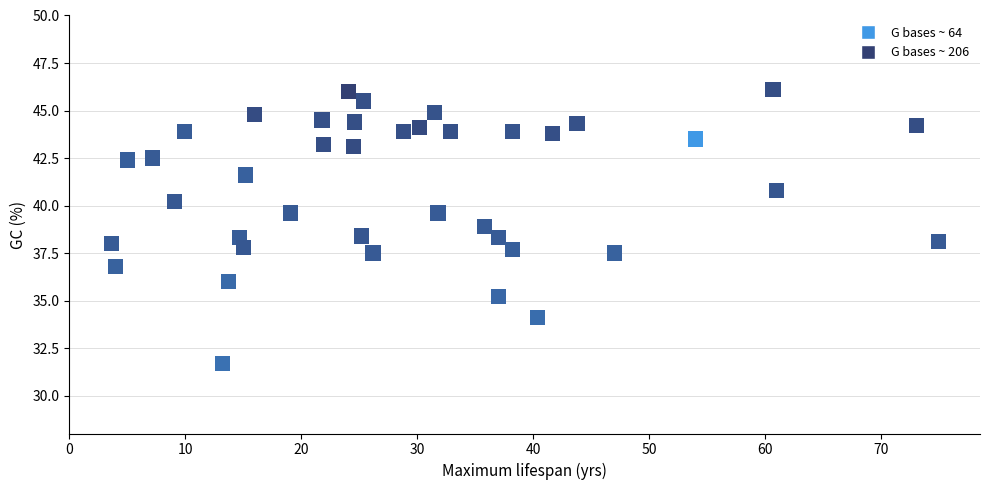

What is the range of X values (max minus min)?

71.4